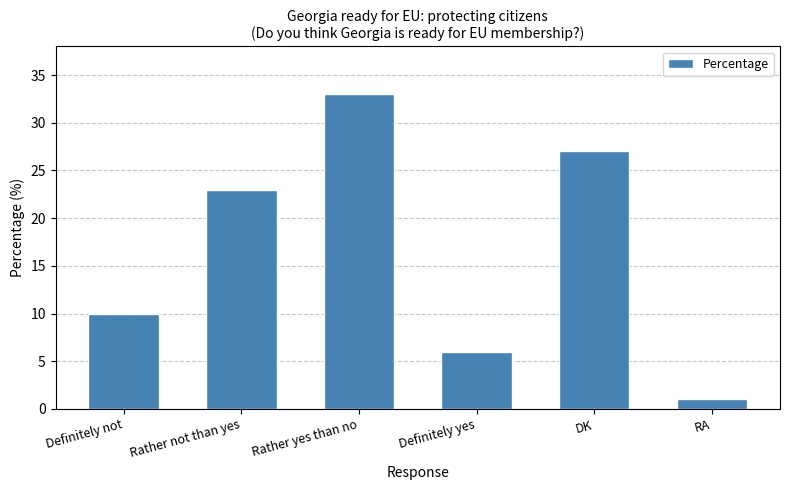

What is the maximum value shown in the chart?

33